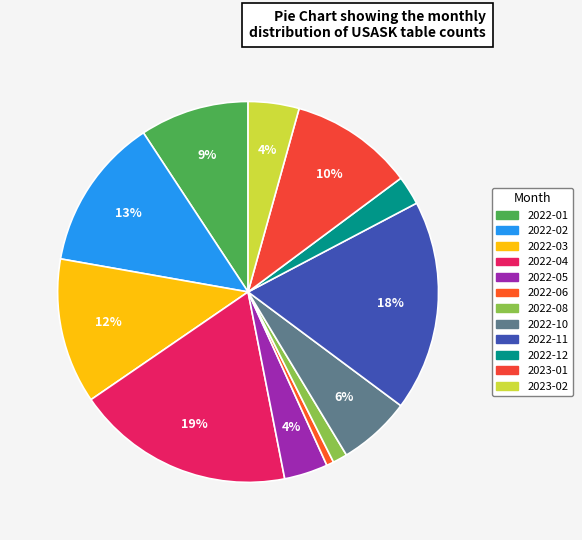

The 2022-08 slice represents 11% of the pie. True or false?

False